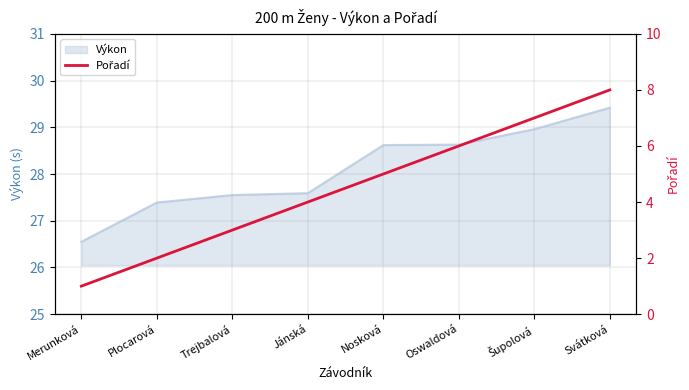

Rank the categories by value from lowest to highest.

Merunková, Plocarová, Trejbalová, Jánská, Nosková, Oswaldová, Šupolová, Svátková